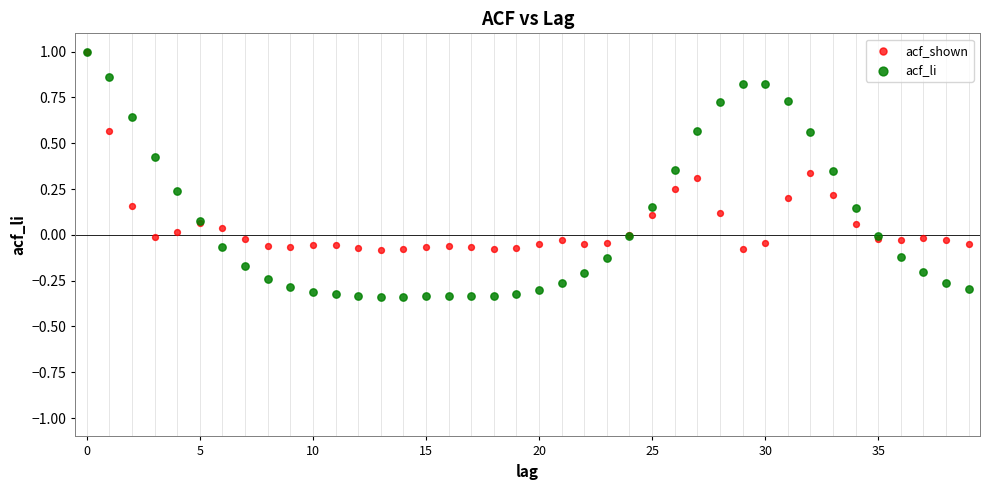

What are all the series names shown in the legend?

acf_shown, acf_li